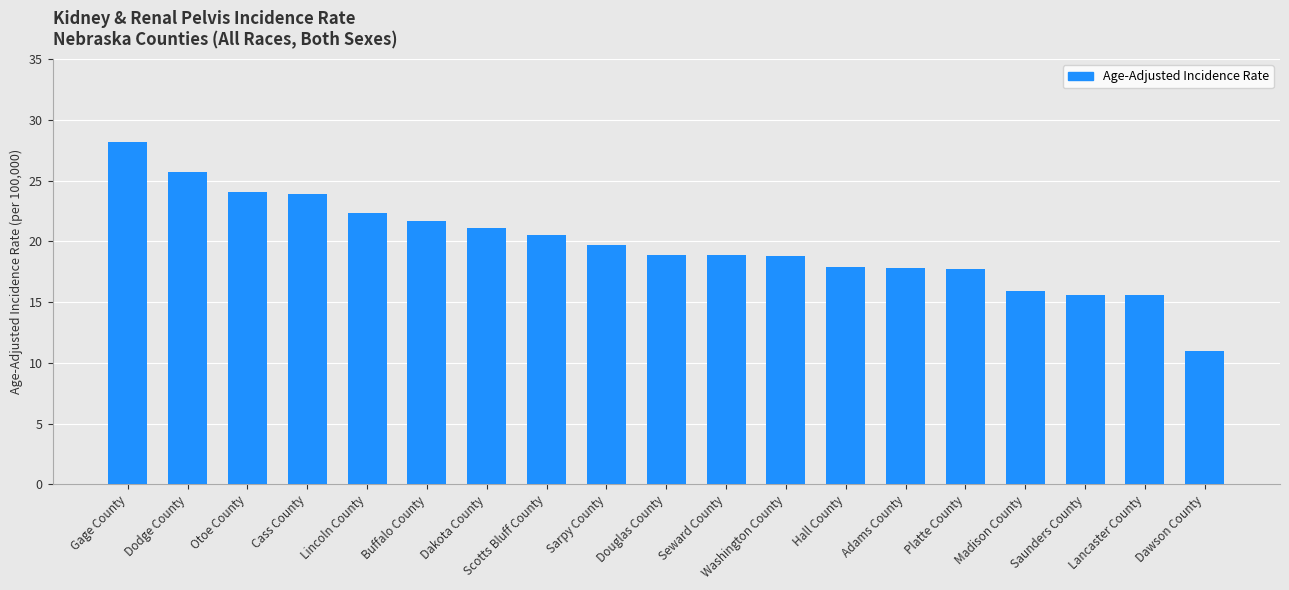

What is the difference between the maximum and second lowest values?

12.6